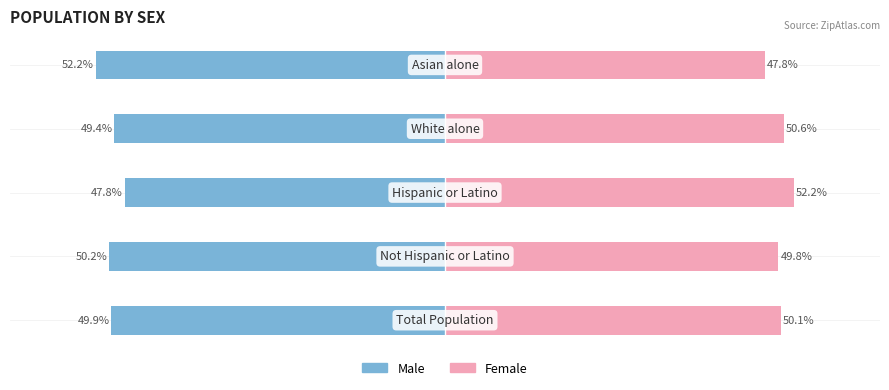

Reading left to right, what are all the values shown in this chart?

Male: -49.9	-50.2	-47.8	-49.4	-52.2
Female: 50.1	49.8	52.2	50.6	47.8